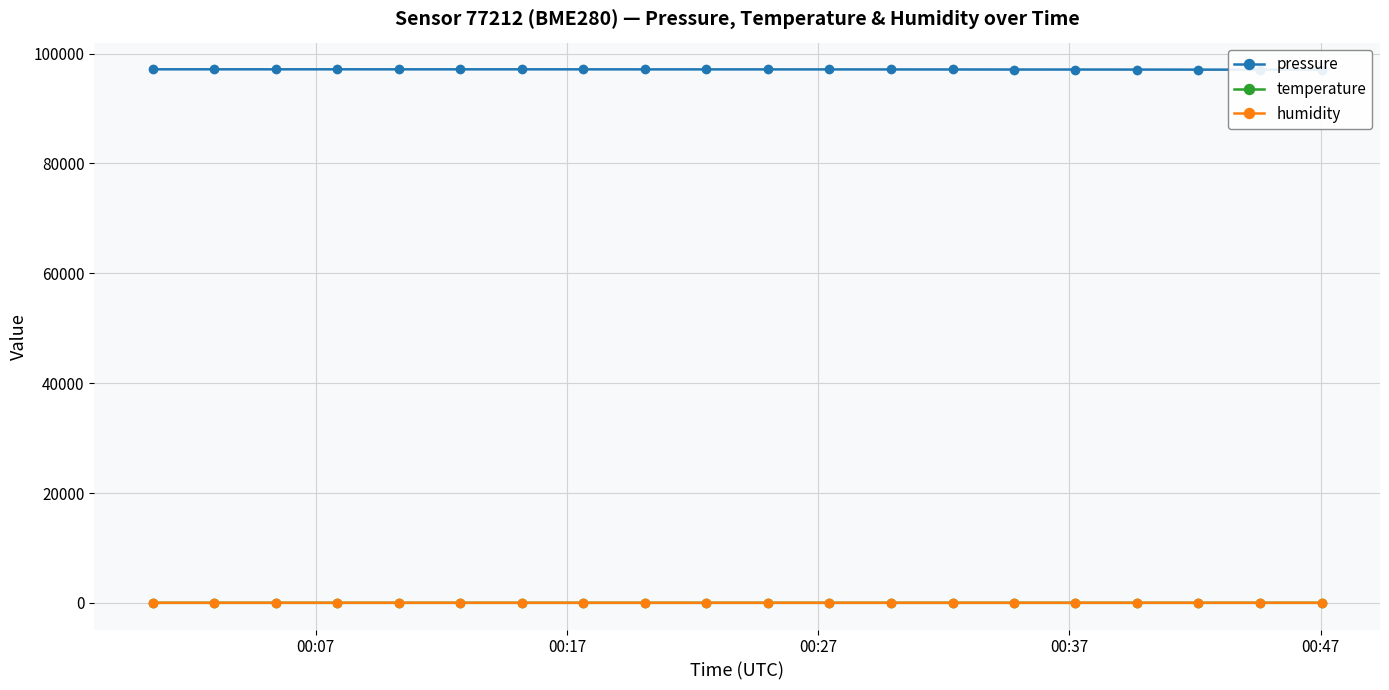

What is the difference between the maximum and minimum values in the humidity series?

1.0